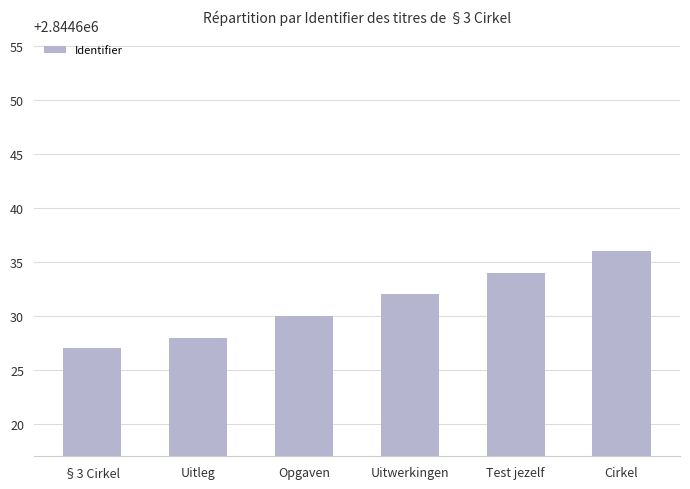

Are the bars horizontal?

No